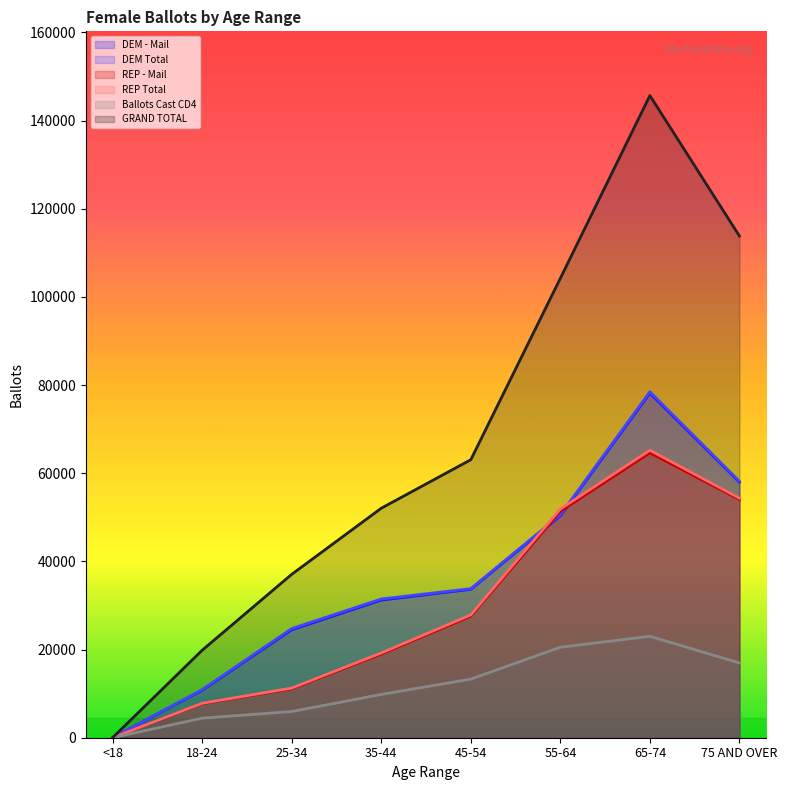

What is the difference between the highest and lowest values at 45-54?

49761